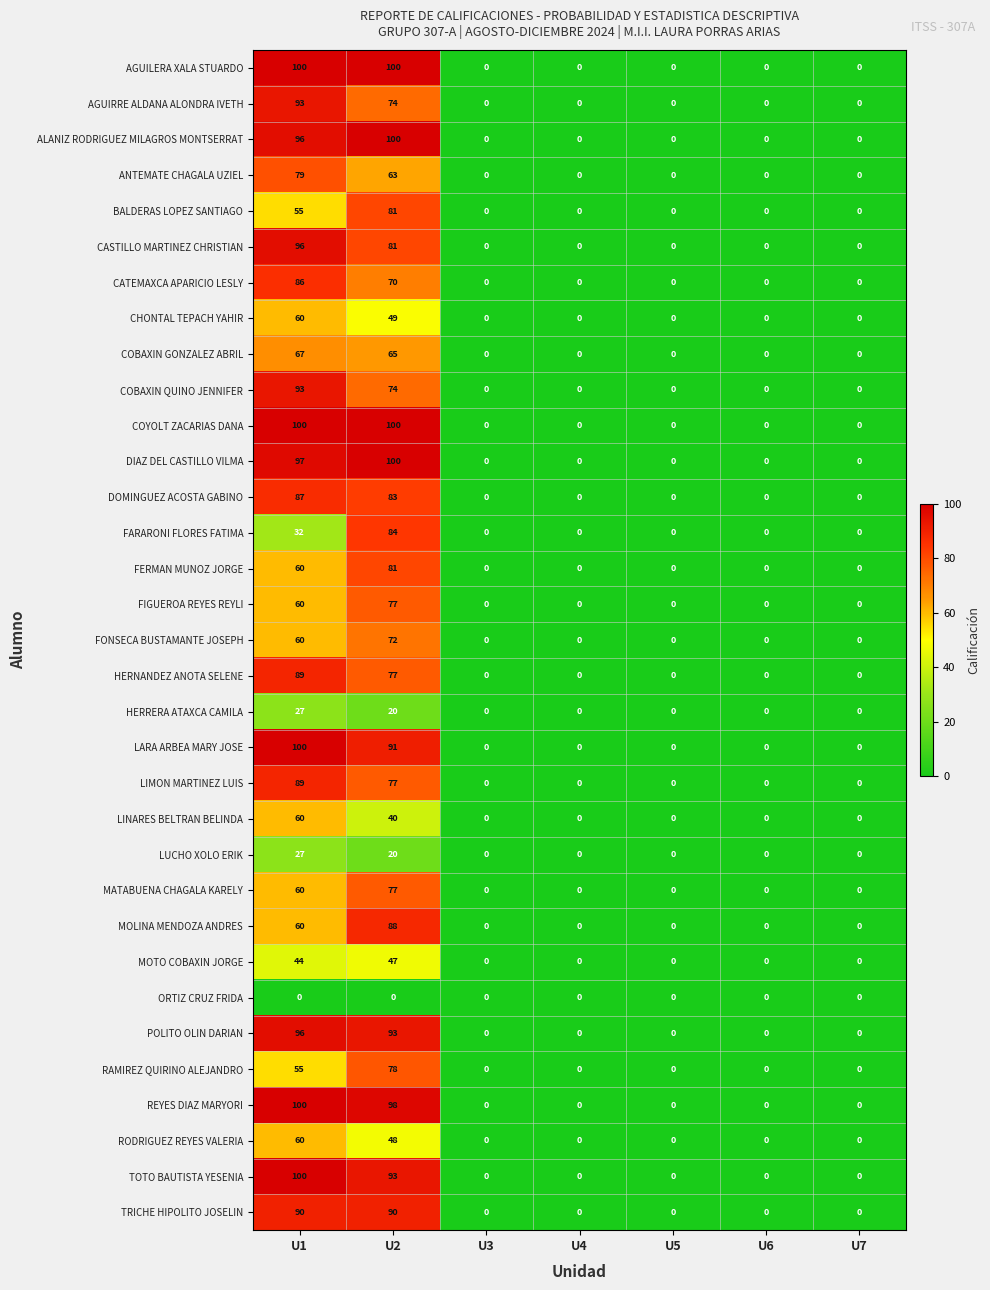

What is the average value of the LARA ARBEA MARY JOSE series?

27